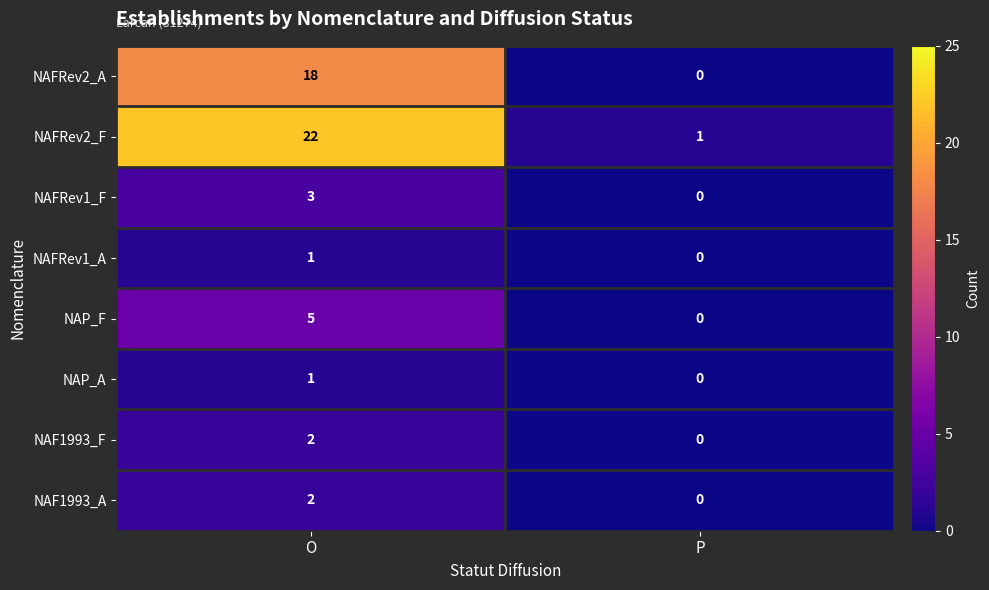

What is the sum of all NAFRev2_A values?

18